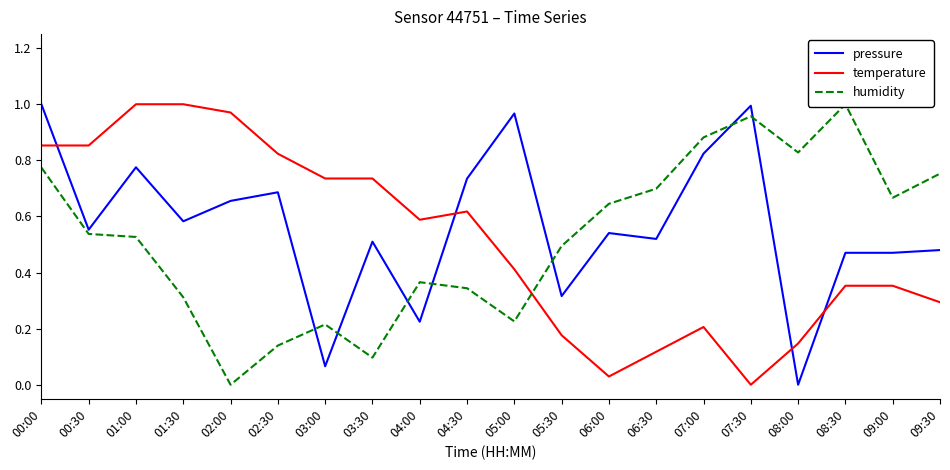

At which category is the sum across all series the highest?

00:00